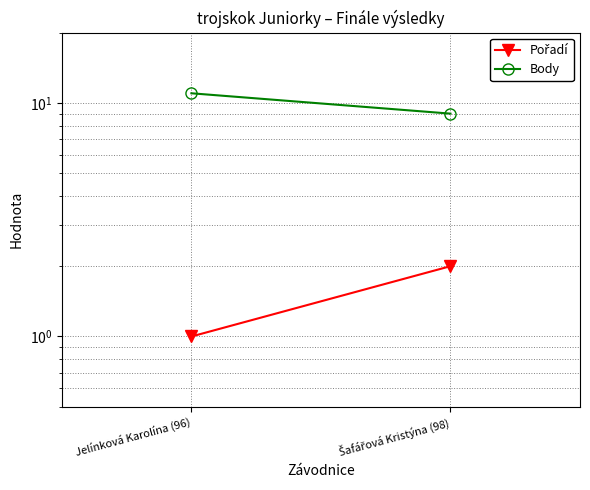

How many lines are shown in the chart?

2